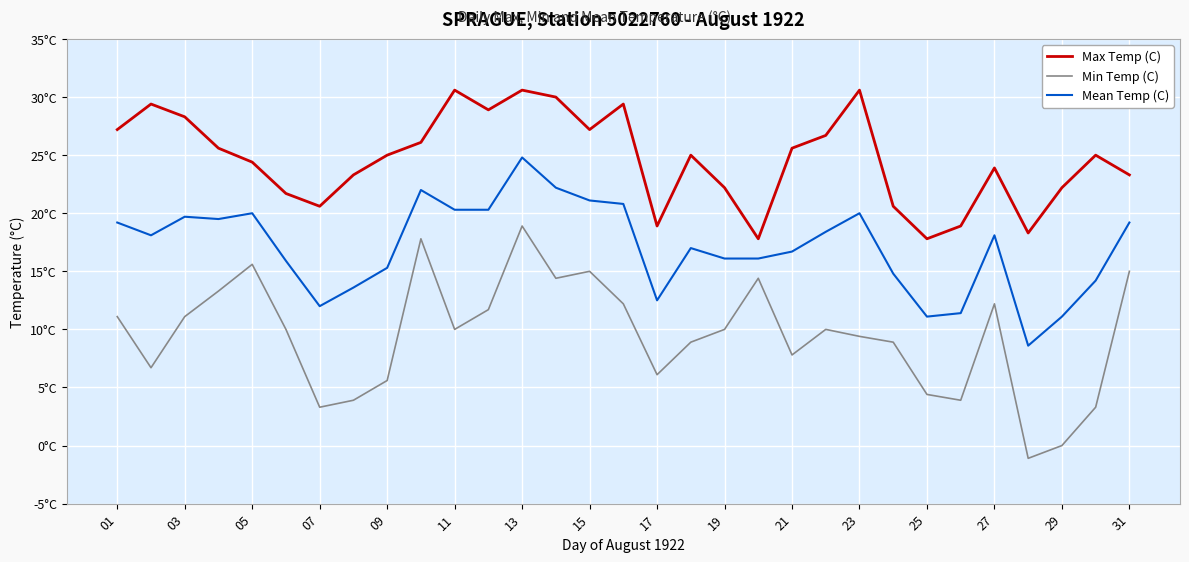

In Max Temp (C), how many points are higher than both neighbors (excluding endpoints)?

8